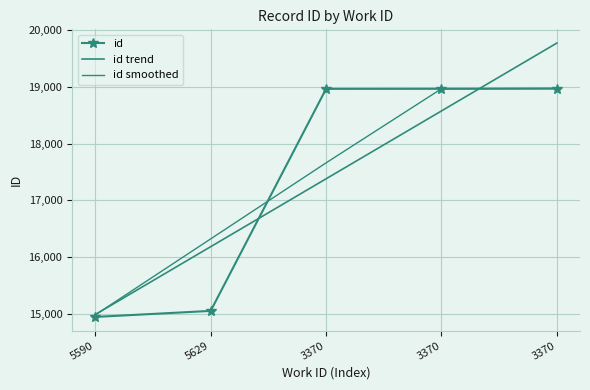

Reading left to right, list all the values displayed in this chart.

id: 14950.0	15056.0	18961.0	18962.0	18967.0
id trend: 14991.2	16185.2	17379.2	18573.2	19767.2
id smoothed: 14985.3	16322.3	17659.7	18963.3	18965.3